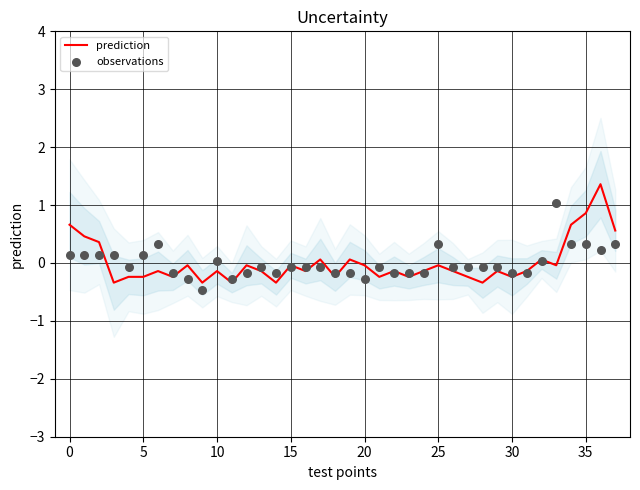

Which series contains the lowest Y value?

observations